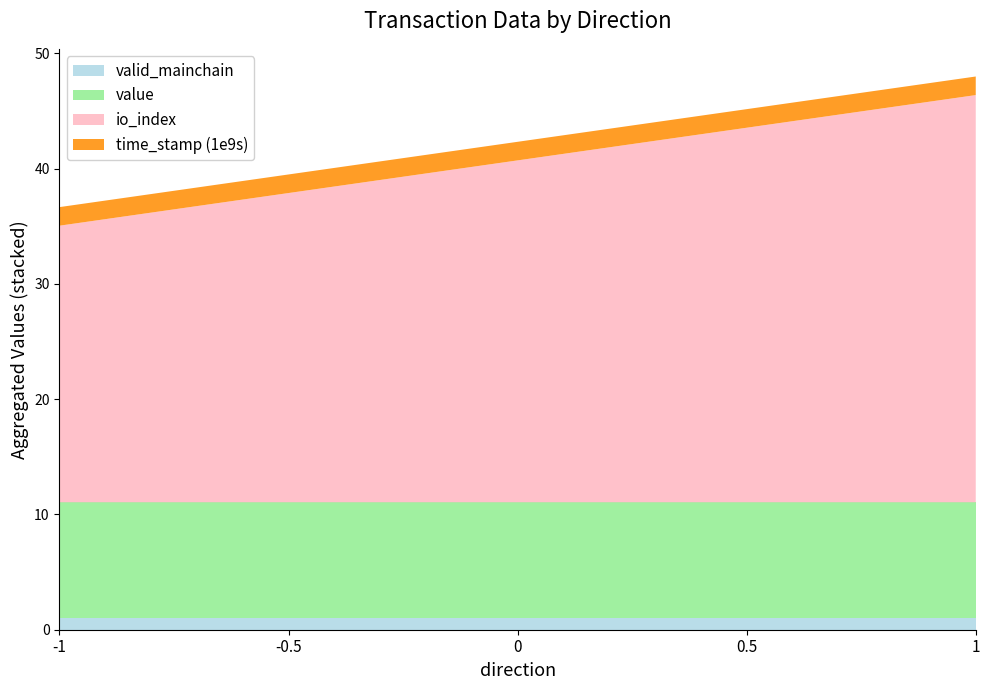

Does the chart have visible grid lines?

No